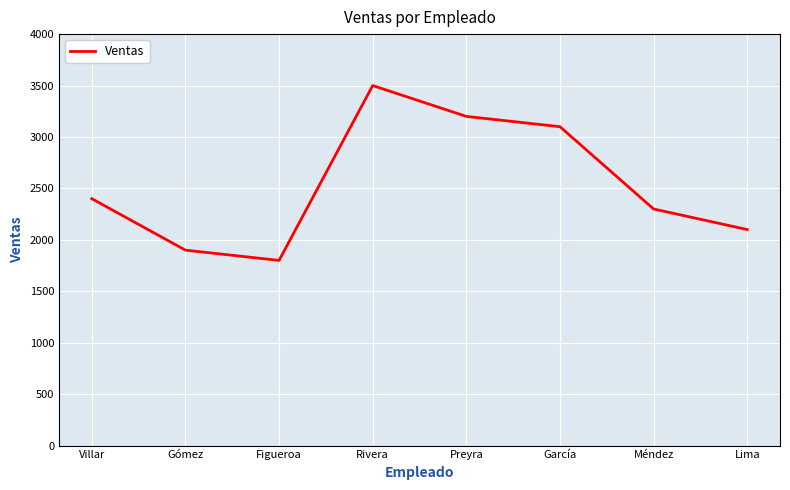

What is the change in value from Gómez to García?

+1200